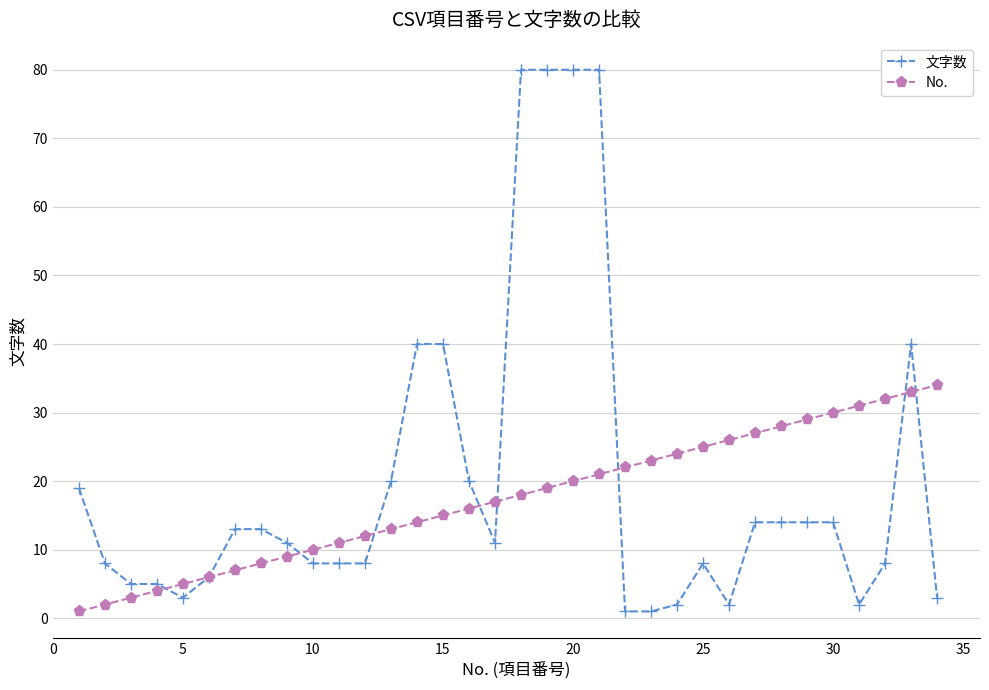

Rank the series by their average value, from highest to lowest.

文字数, No.